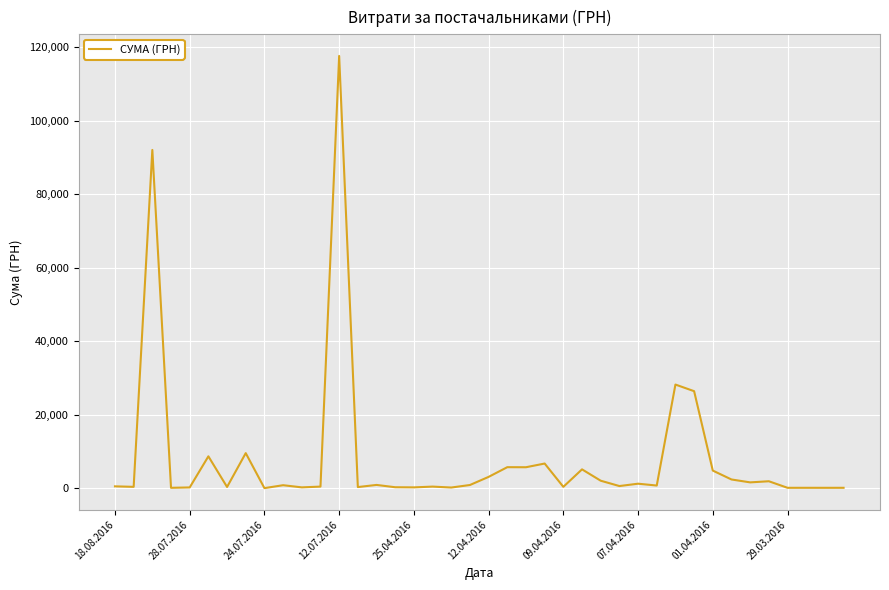

What is the greatest value displayed?

117568.8